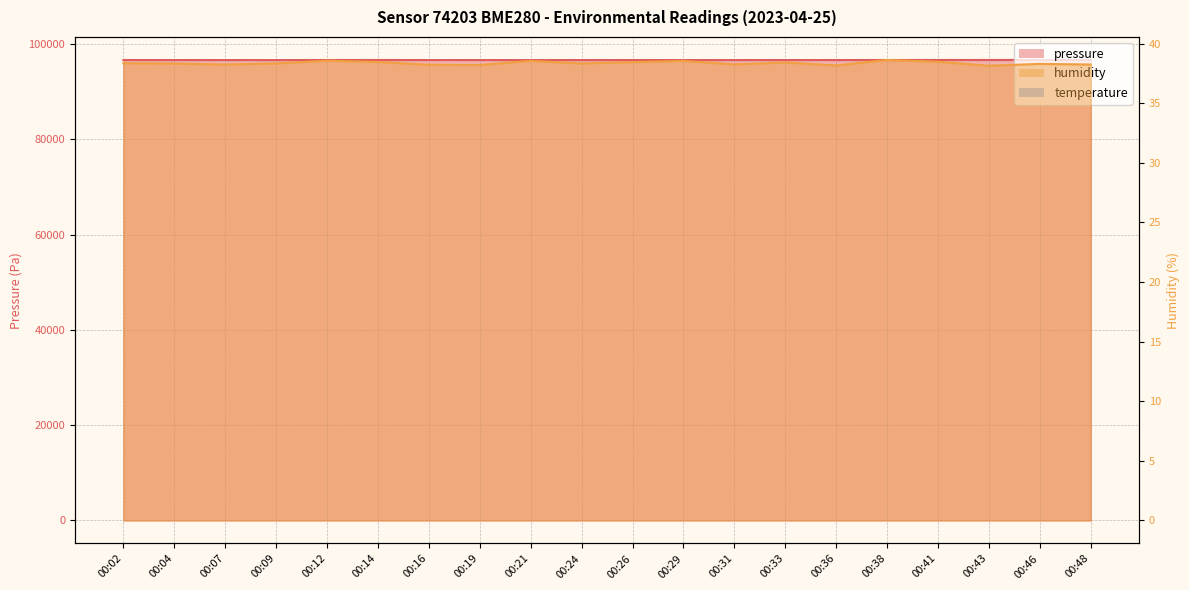

What is the total value across all series at 00:36?

96690.4